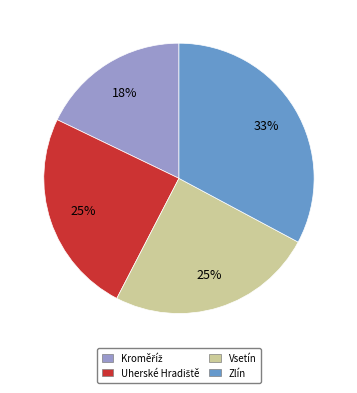

True or false: Vsetín accounts for 25% of the total.

True